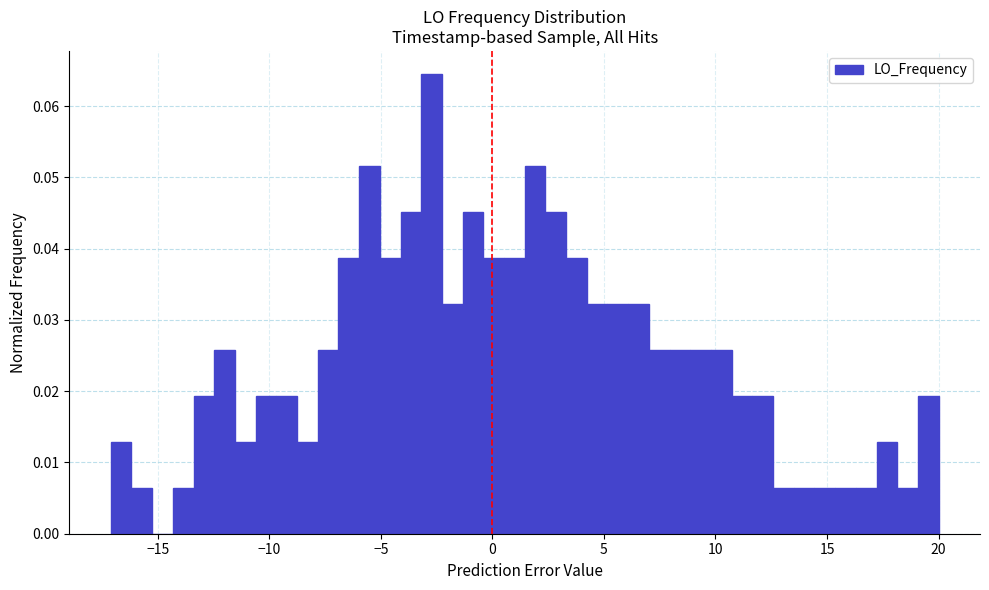

Around what value on the x-axis is the tallest bar? Give the approximate position of its centre, as read against the axis.

-2.5